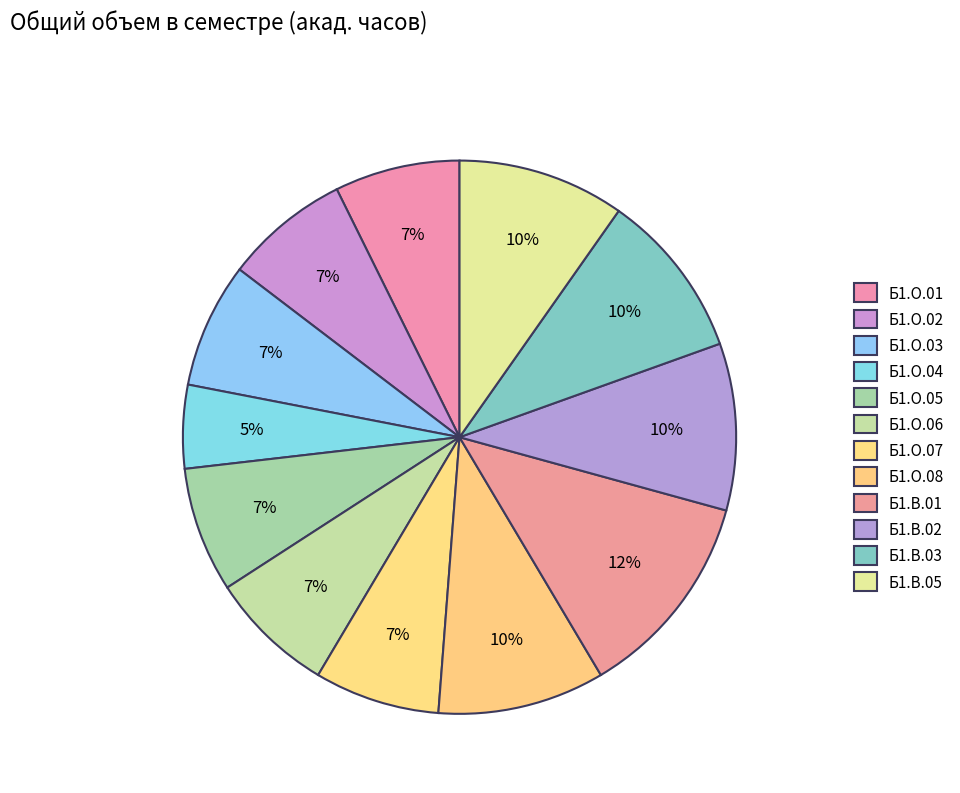

To the nearest percent, what portion does Б1.В.01 represent?

12%